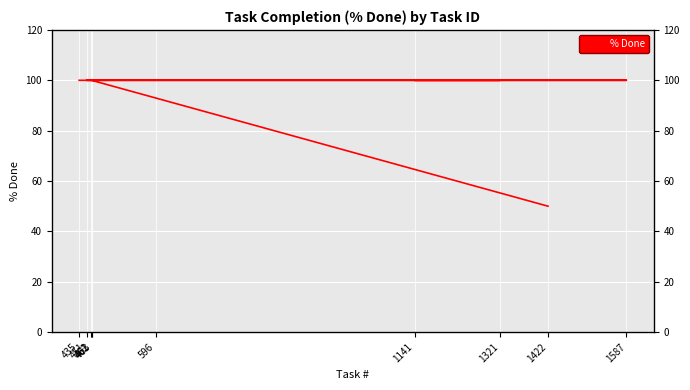

Reading right to left, extract all data points from this chart.

435=100	1321=100	1141=100	1587=100	596=100	463=100	462=100	451=100	461=100	1422=50